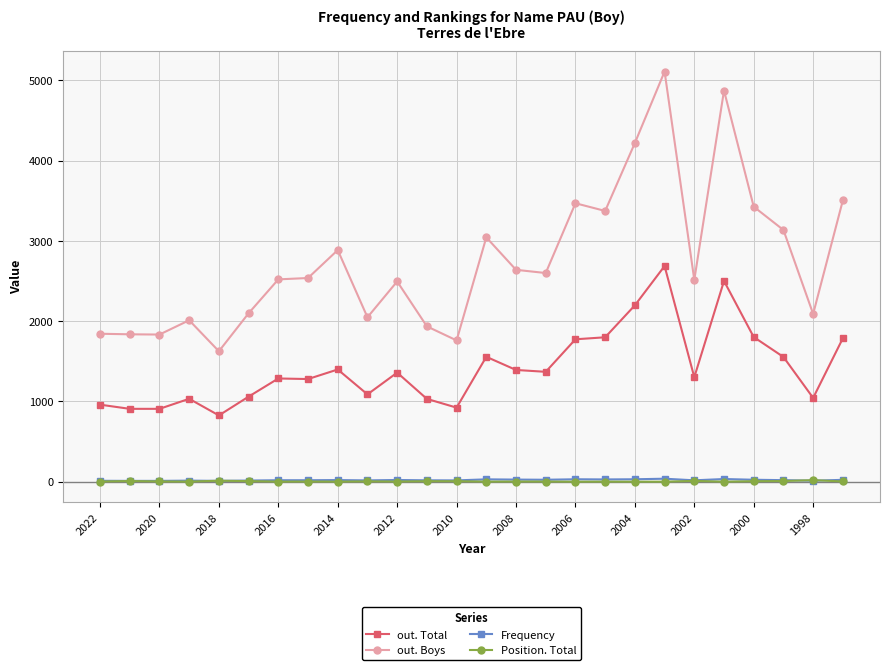

What is the maximum value shown in the chart?

5108